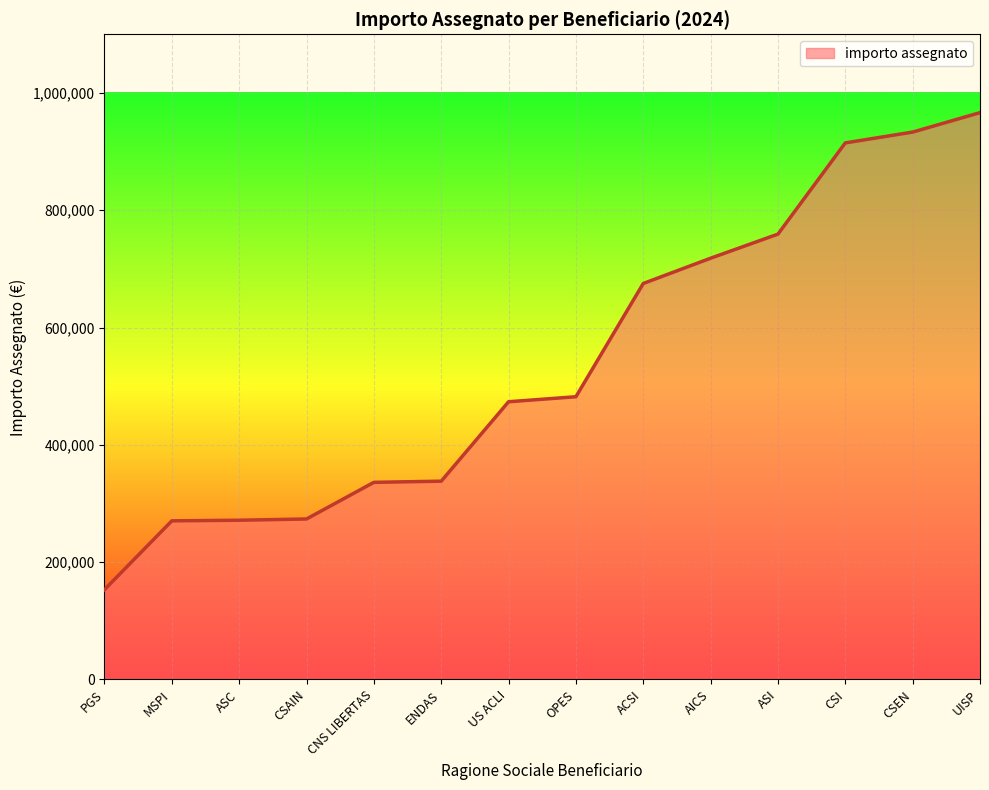

What is the approximate value at CSAIN?

273648.5